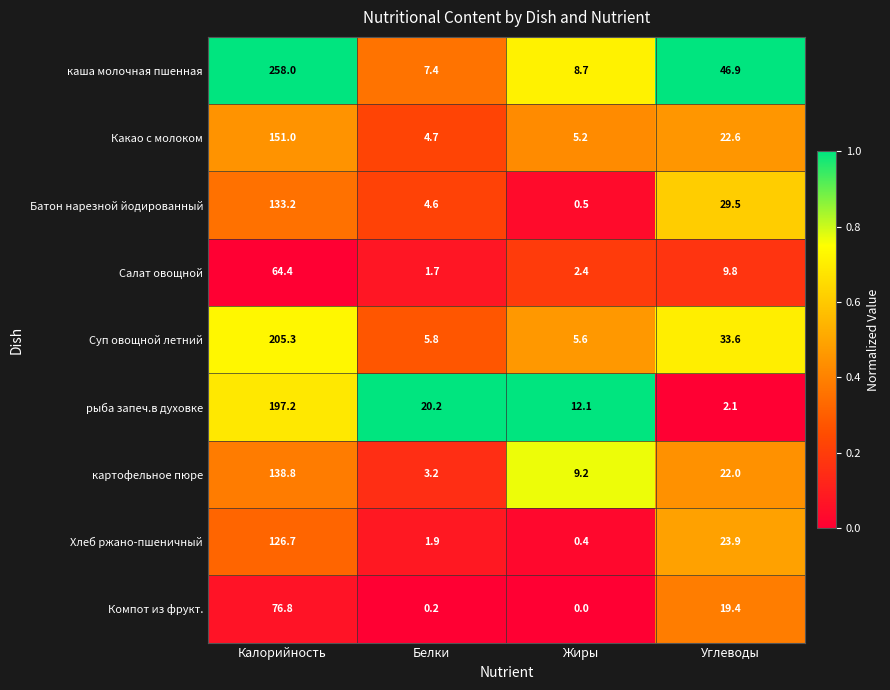

List the series in order of their peak value, highest first.

каша молочная пшенная, Суп овощной летний, рыба запеч.в духовке, Какао с молоком, картофельное пюре, Батон нарезной йодированный, Хлеб ржано-пшеничный, Компот из фрукт., Салат овощной